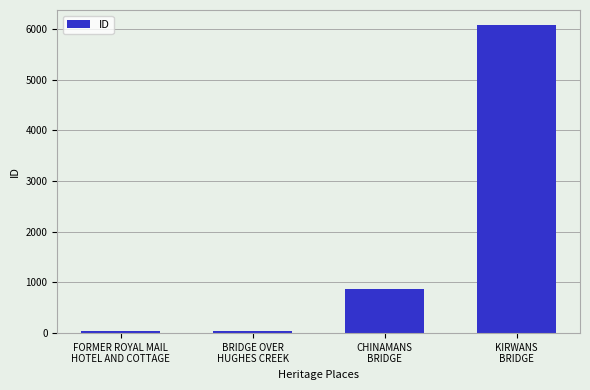

What is the difference between the maximum and minimum values?

6034